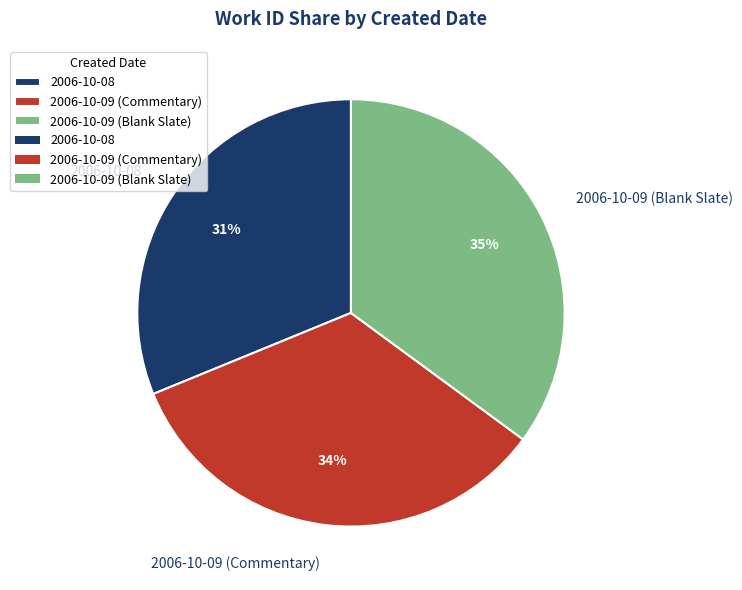

Is it true that 2006-10-08 is 31% of the pie?

True